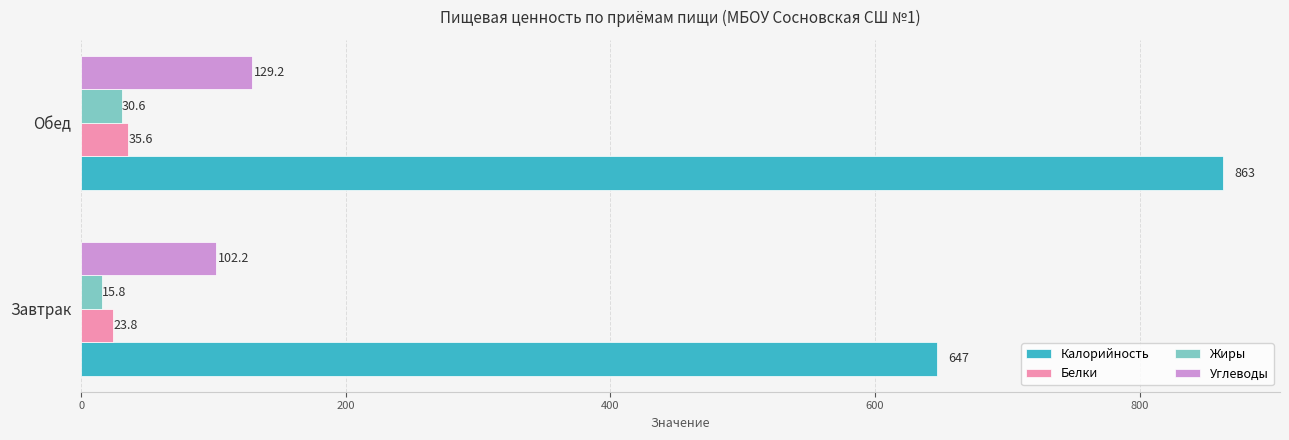

What is the sum of all Жиры values?

46.4